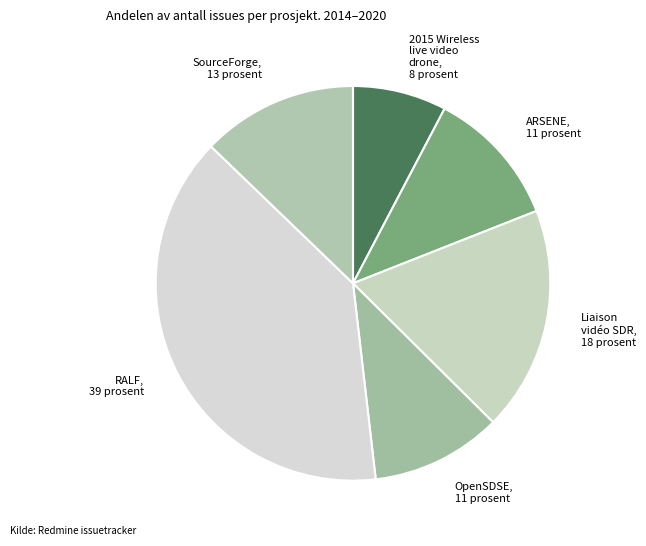

Which category has the smallest portion of the pie?

2015 Wireless live video drone